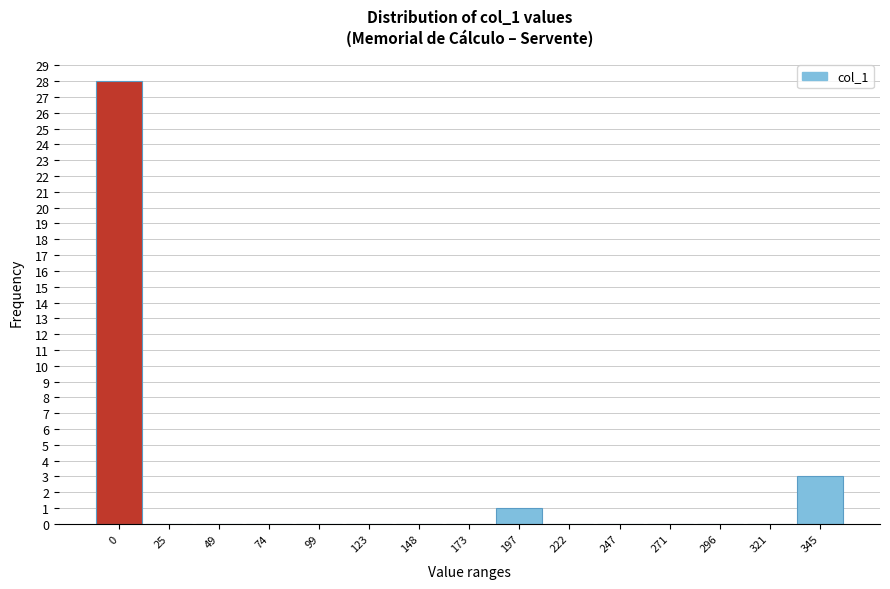

Reading left to right, extract all data points from this chart.

0=28	25=0	49=0	74=0	99=0	123=0	148=0	173=0	197=1	222=0	247=0	271=0	296=0	321=0	345=3